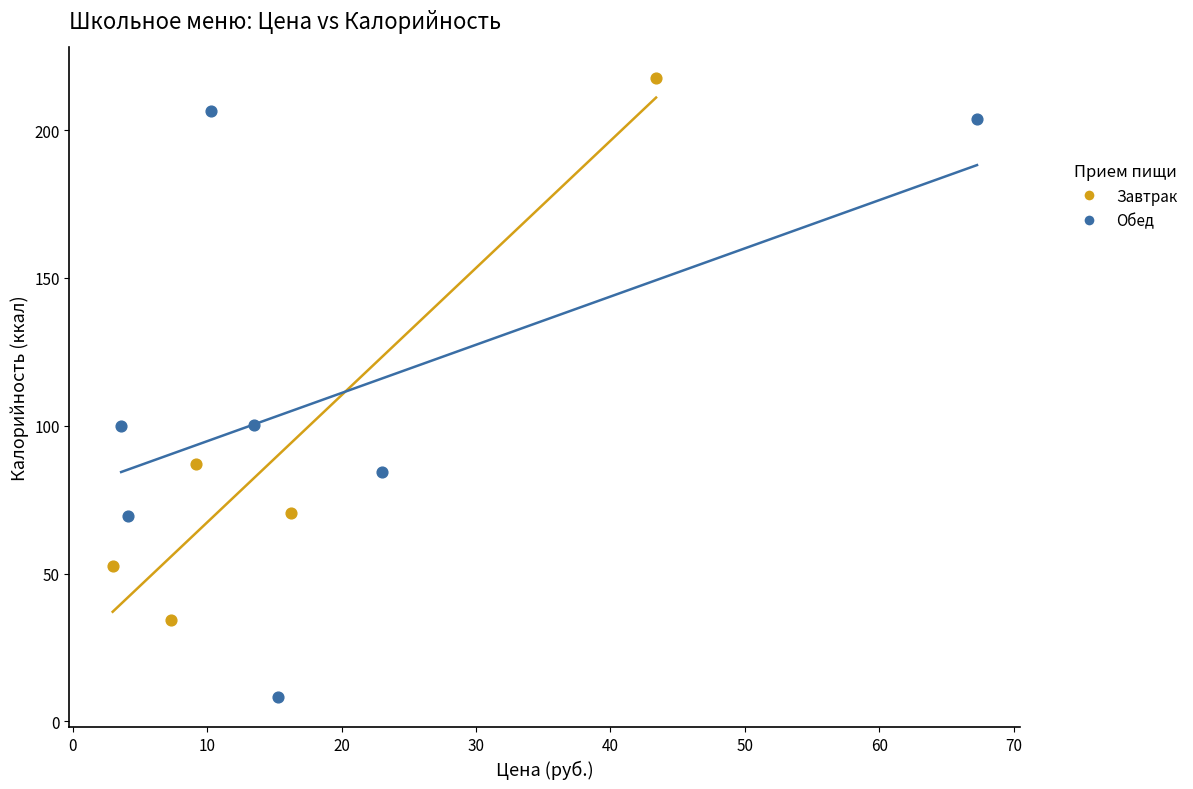

Which series reaches the minimum Y coordinate?

Обед